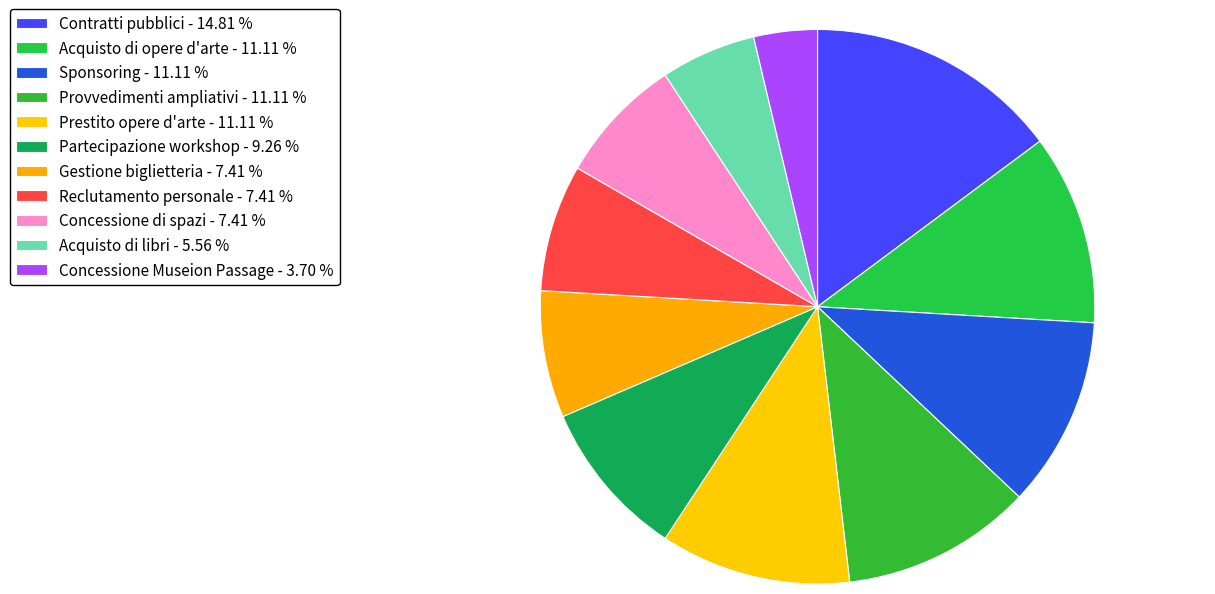

Do Concessione di spazi and Sponsoring together represent more than half of the pie?

No